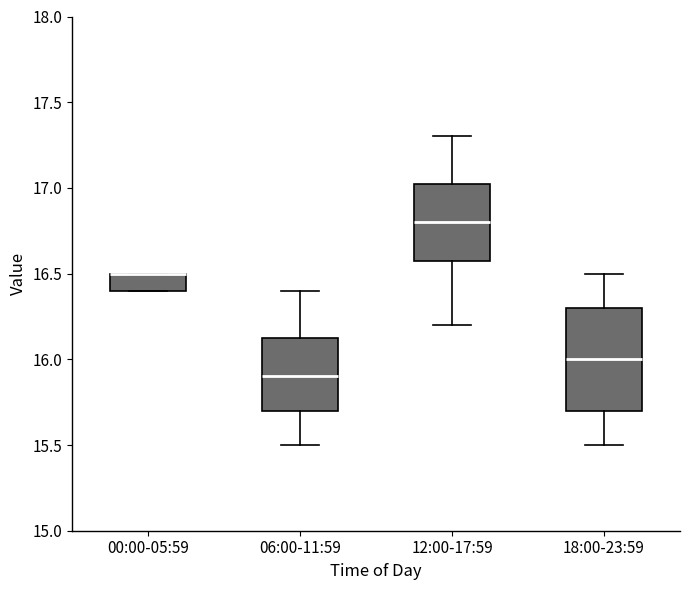

Reading left to right, transcribe this box plot: for each box, give where its median line is, the range the box spans, and where its two whiskers end, as read against the y-axis. The values are not printed on the chart, so give them approximately, as read against the axis.

00:00-05:59: median 16.50 (drawn on the box's upper edge), box 16.40 to 16.50, whiskers 16.40 to 16.50
06:00-11:59: median 15.90, box 15.70 to 16.15, whiskers 15.50 to 16.40
12:00-17:59: median 16.80, box 16.60 to 17.05, whiskers 16.20 to 17.30
18:00-23:59: median 16.00, box 15.70 to 16.30, whiskers 15.50 to 16.50